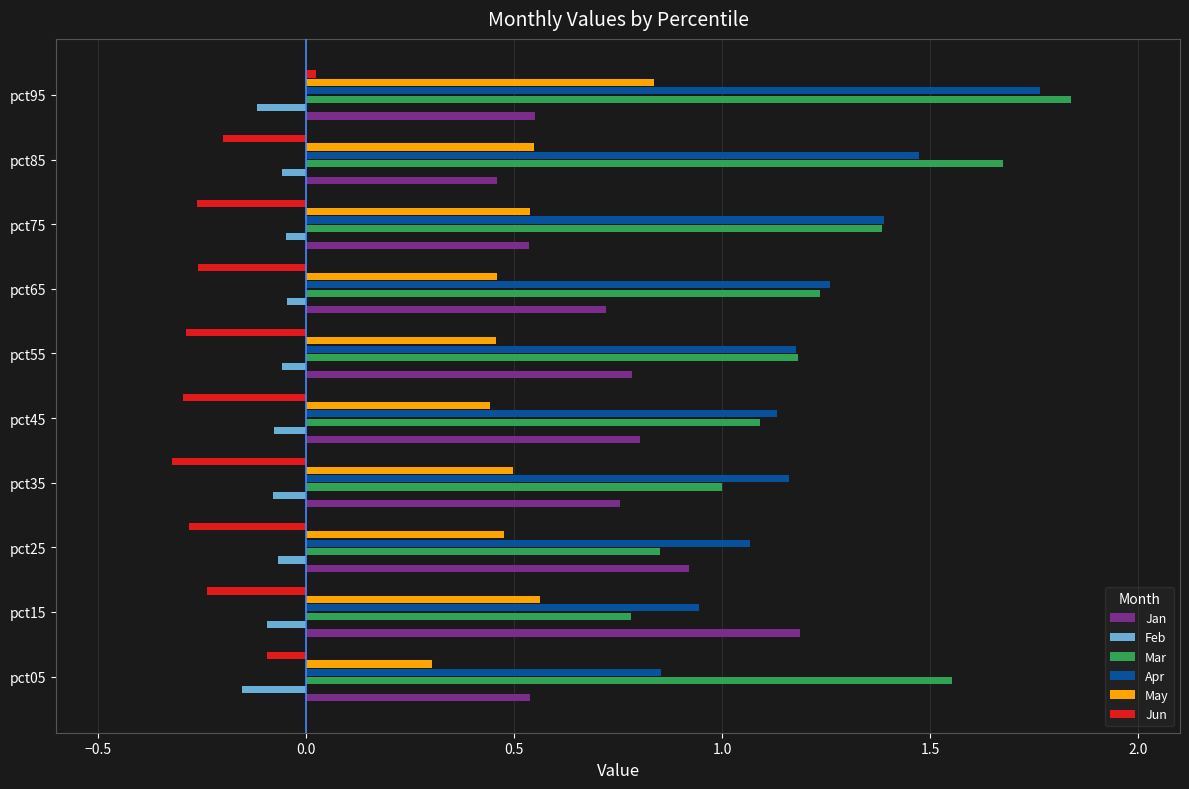

Is the value of Jun at pct85 greater than the value of Feb at pct35?

No